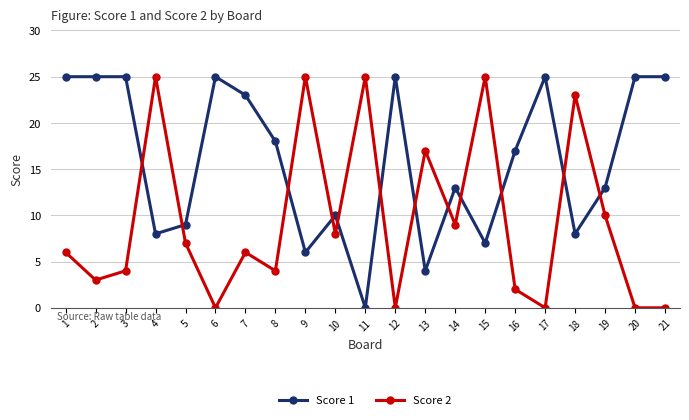

What is the approximate value of Score 1 at 5, to the nearest 5?

10